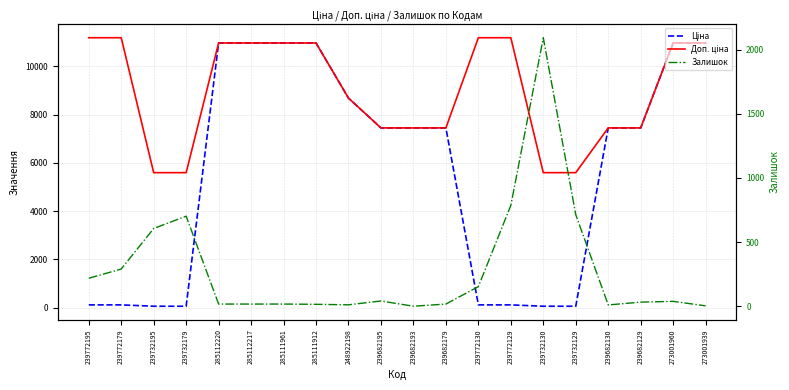

What is the approximate value of Ціна at 239732195?

55.9